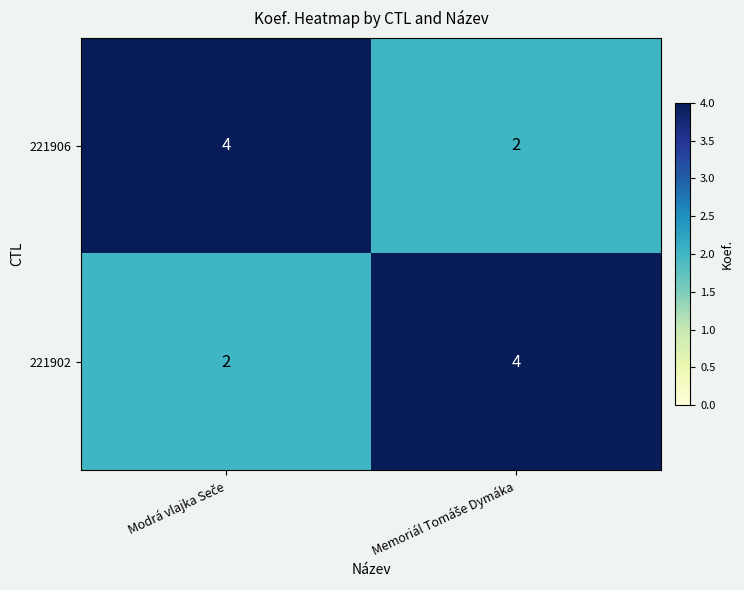

What is the highest value of the 221902 series?

4